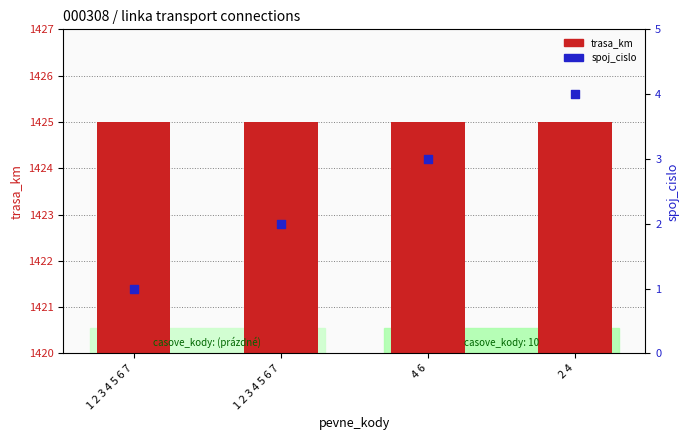

At how many categories does at least one series exceed 374?

4